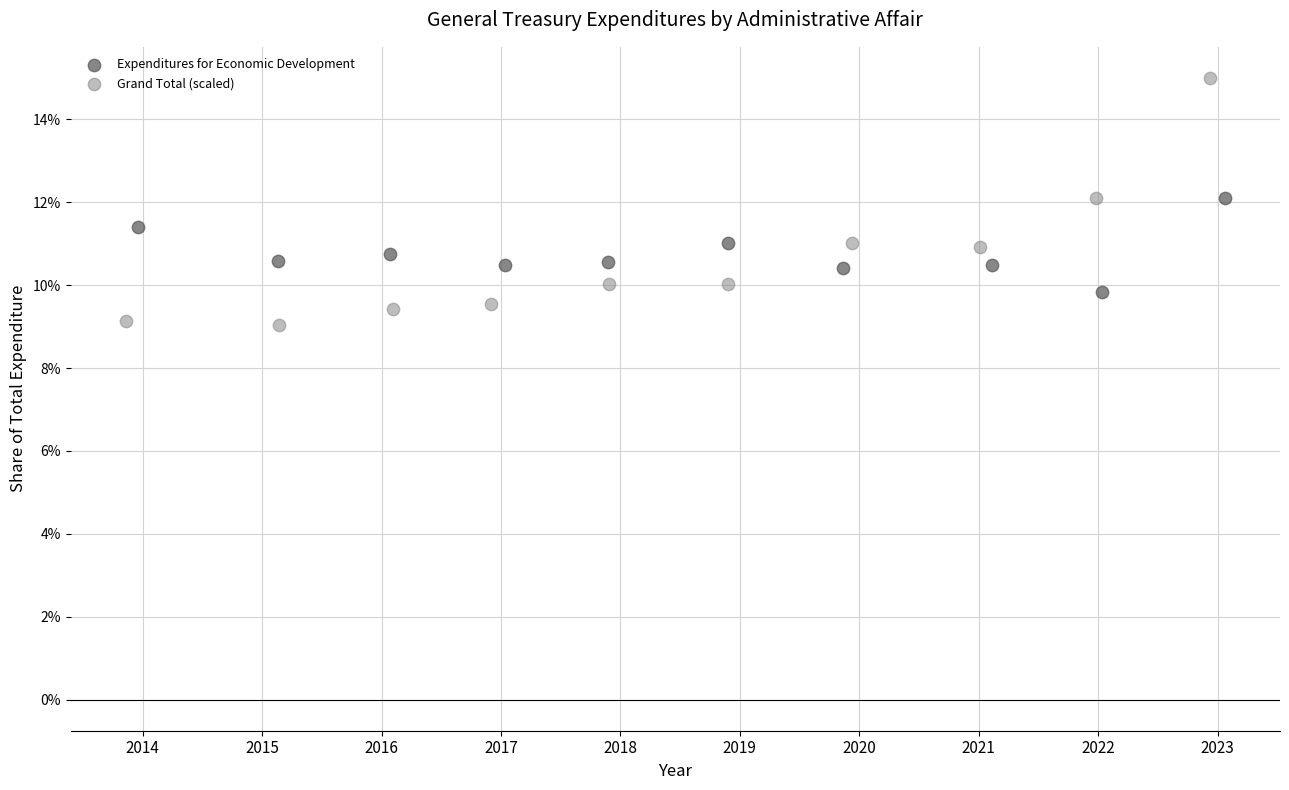

What are all the series names shown in the legend?

Expenditures for Economic Development, Grand Total (scaled)